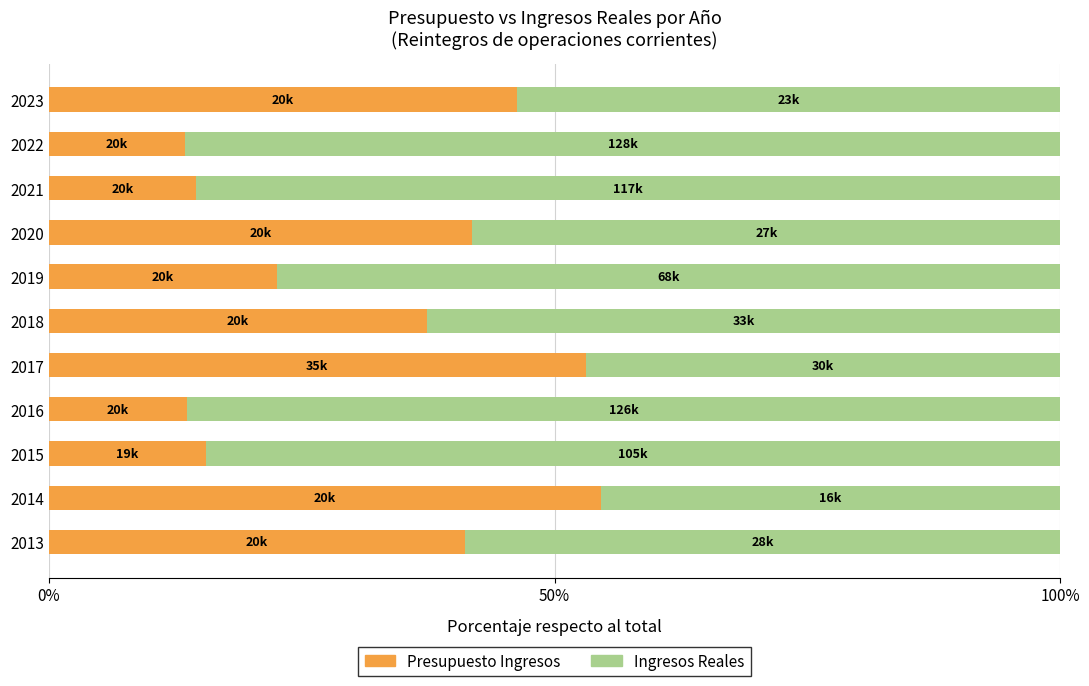

What is the highest value of the Presupuesto Ingresos series?

54.6